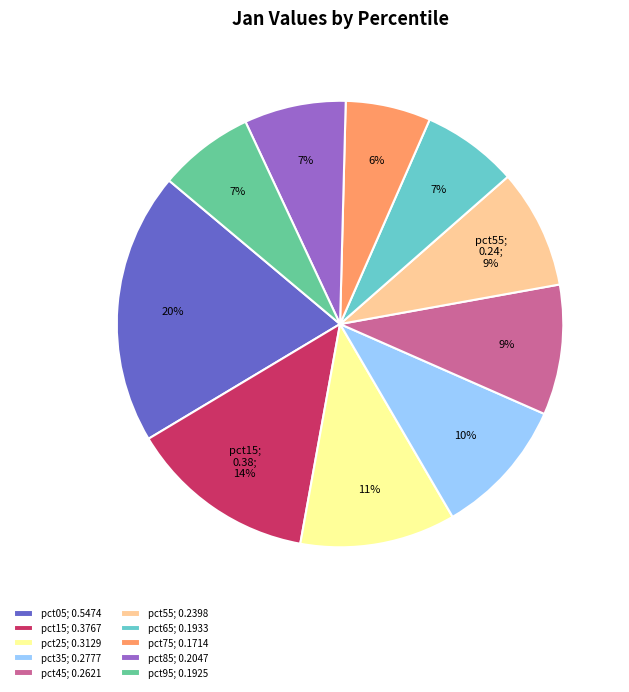

How many slices are in this pie chart?

10